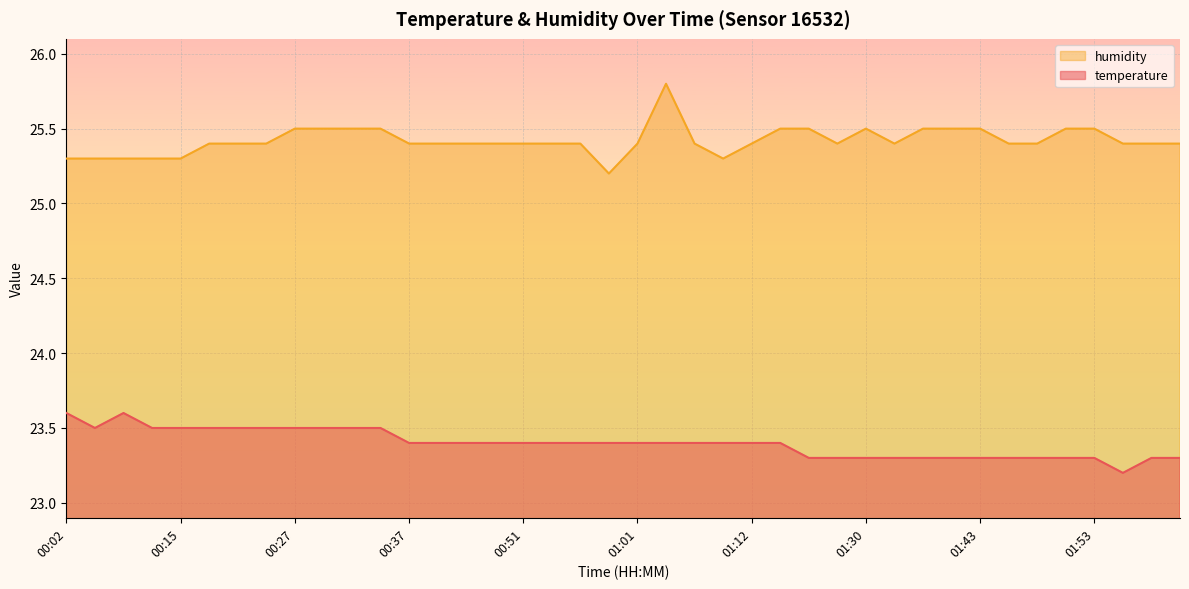

Is the value of humidity at 00:37 greater than the value of temperature at 01:53?

Yes